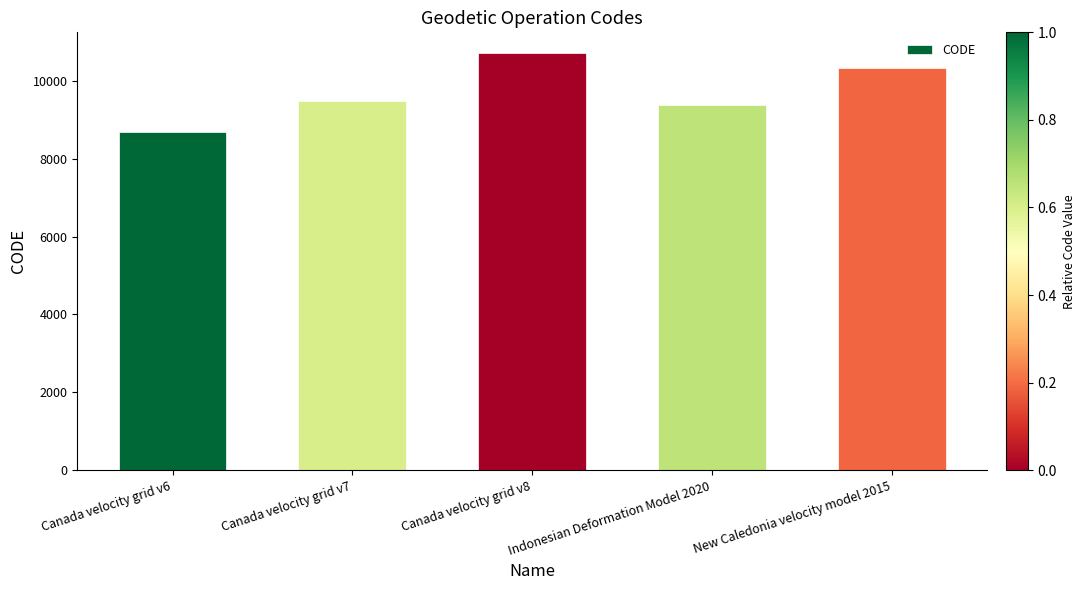

What is the greatest value displayed?

10707